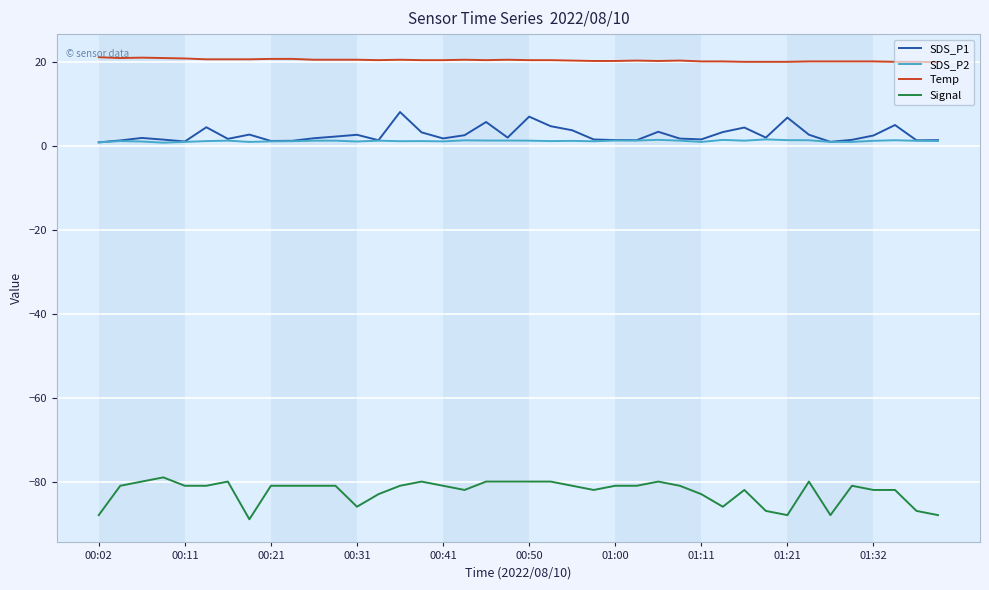

Rank the series by their maximum value, from highest to lowest.

Temp, SDS_P1, SDS_P2, Signal